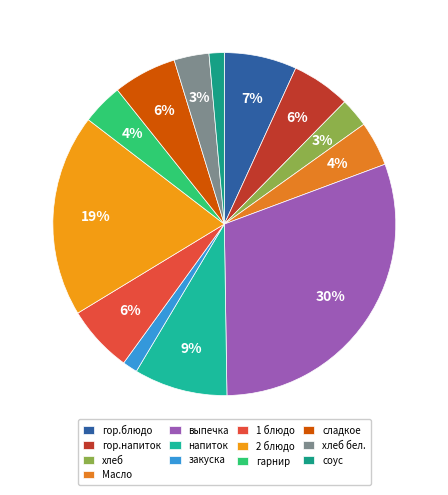

True or false: соус accounts for 1% of the total.

True